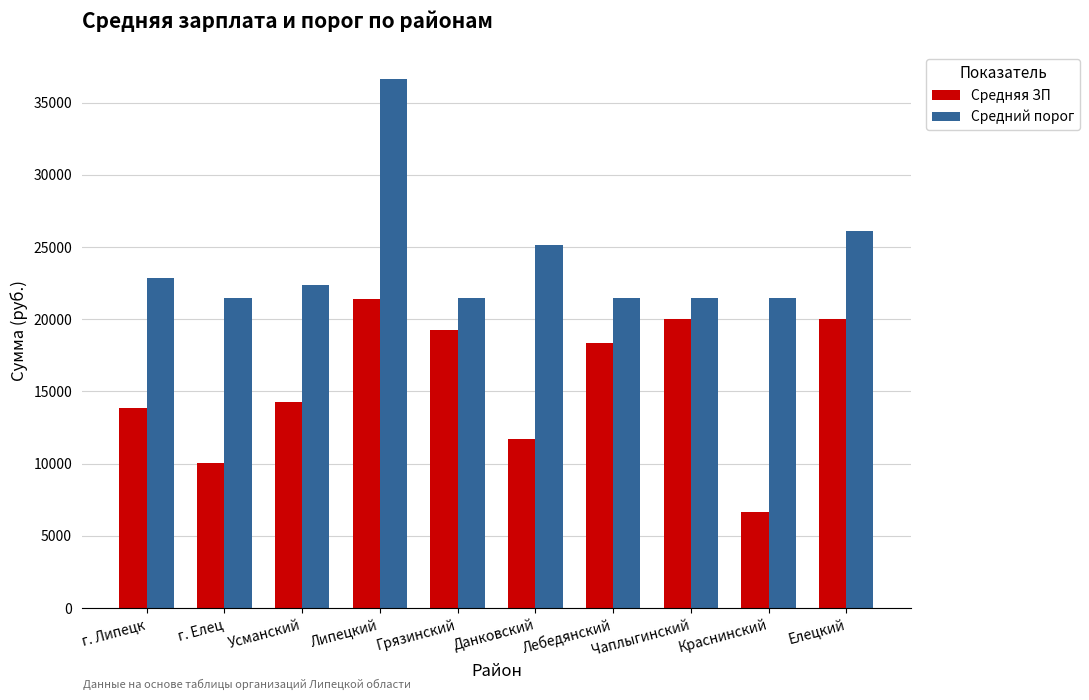

What is the average value of the Средний порог series?

24064.3